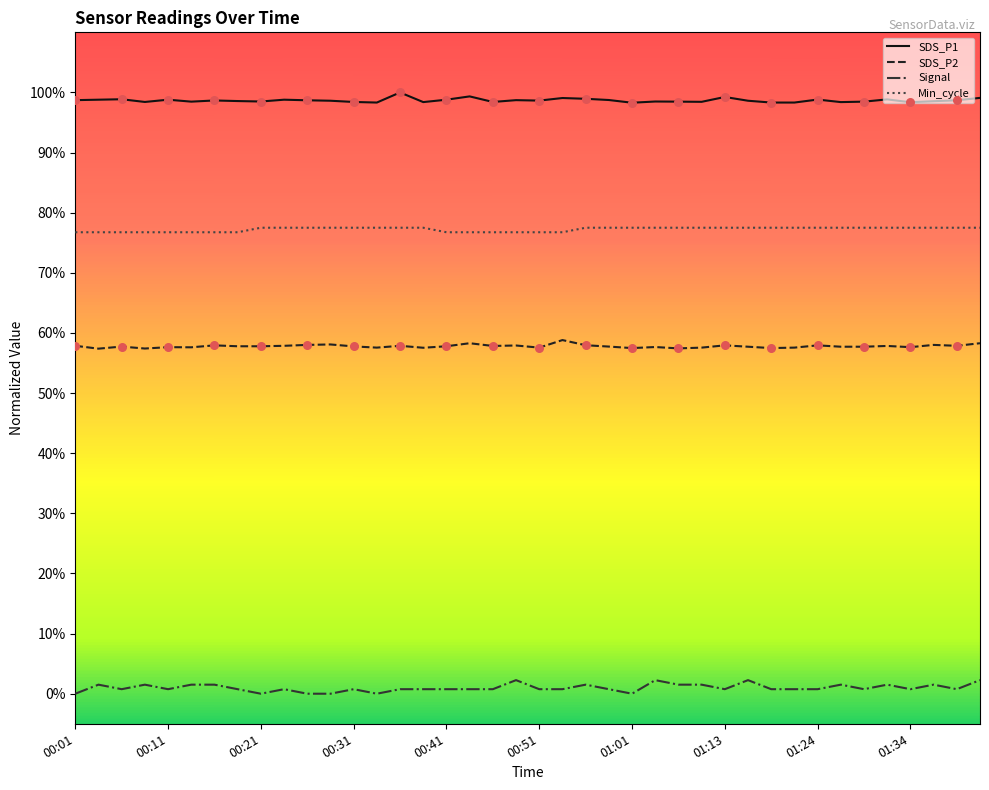

What are all the series names shown in the legend?

SDS_P1, SDS_P2, Signal, Min_cycle